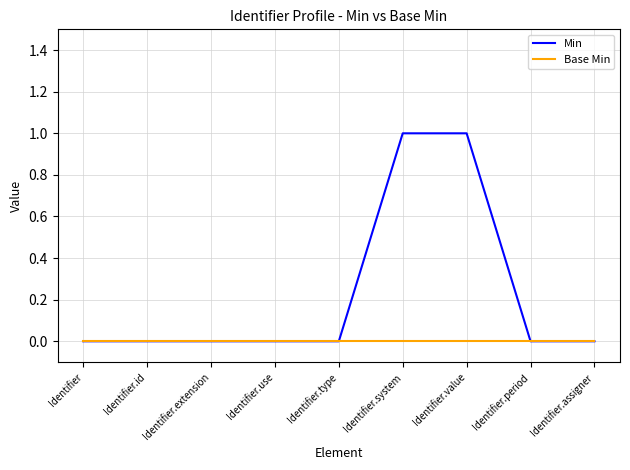

What position from the right is Identifier?

9